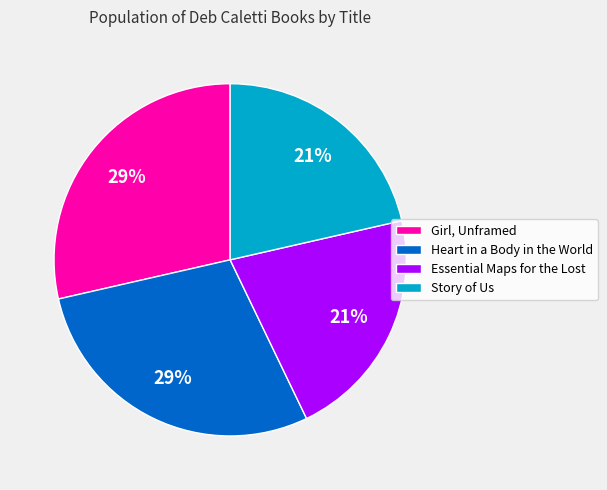

To the nearest percent, what is the average slice percentage?

25%